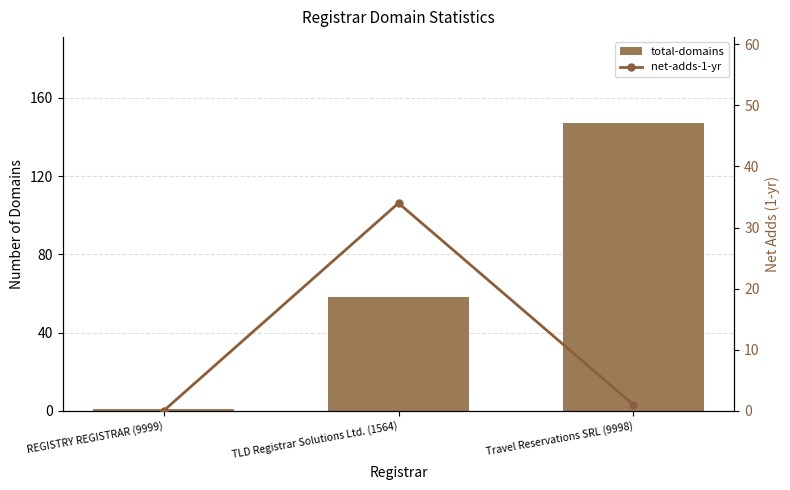

What position from the left is TLD Registrar Solutions Ltd. (1564)?

2